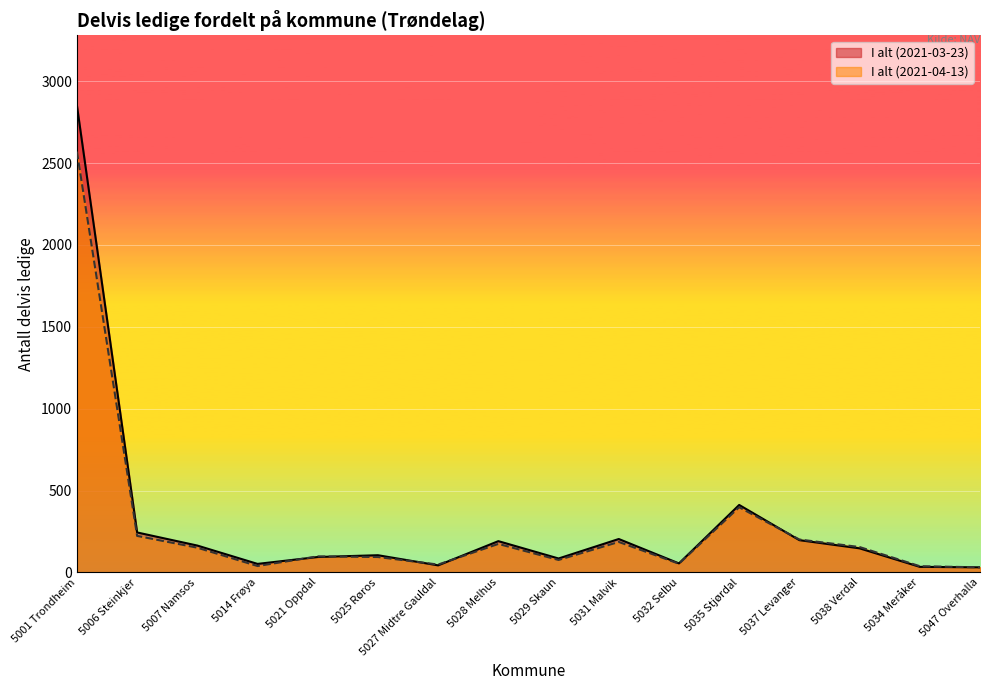

At which label does I alt (2021-04-13) first exceed 151?

5001 Trondheim